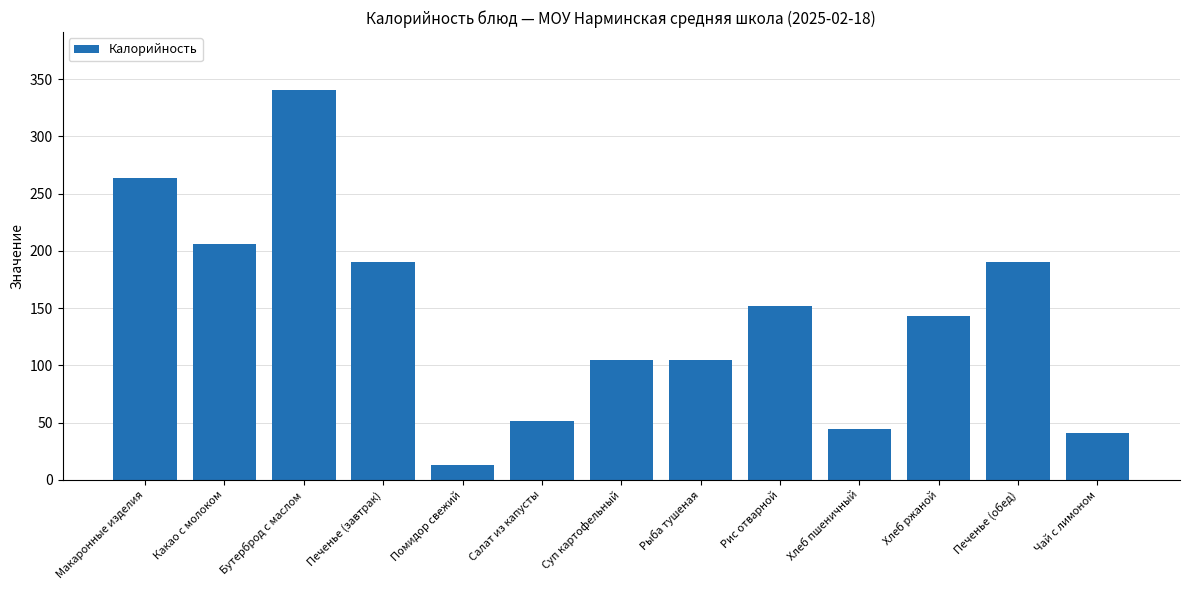

Which category has the highest value across all series?

Бутерброд с маслом